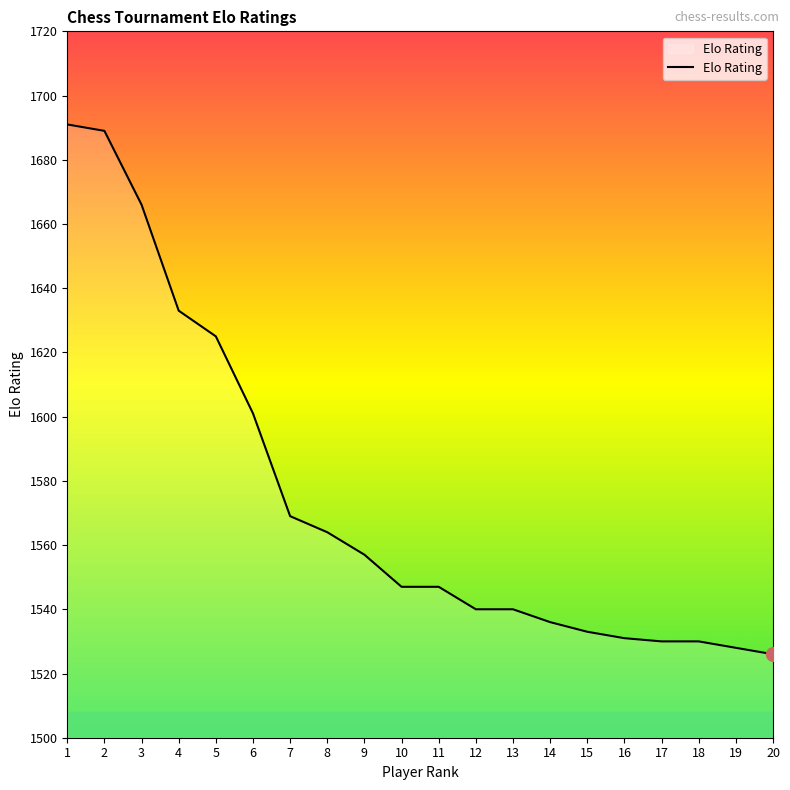

What is the minimum value shown in the chart?

1526